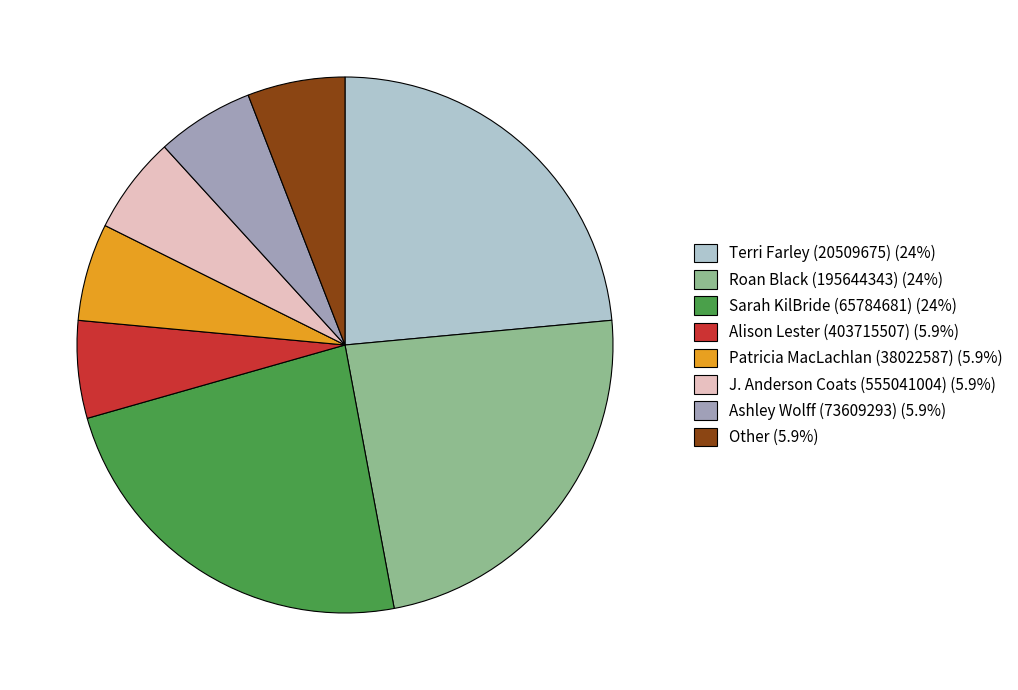

Is it true that Ashley Wolff (73609293) is 1% of the pie?

False